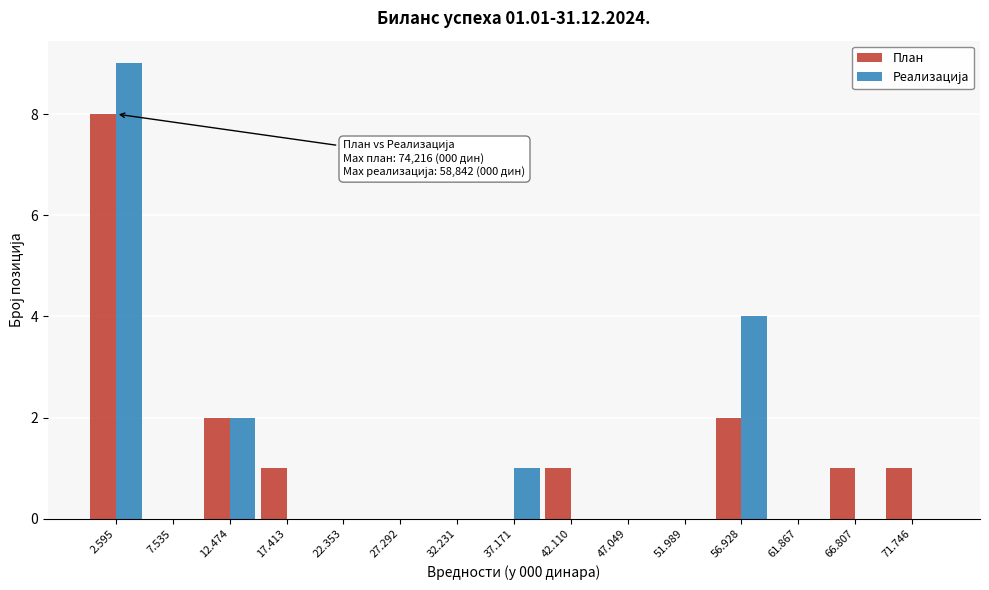

Which series changed the most between 61.867 and 71.746?

План